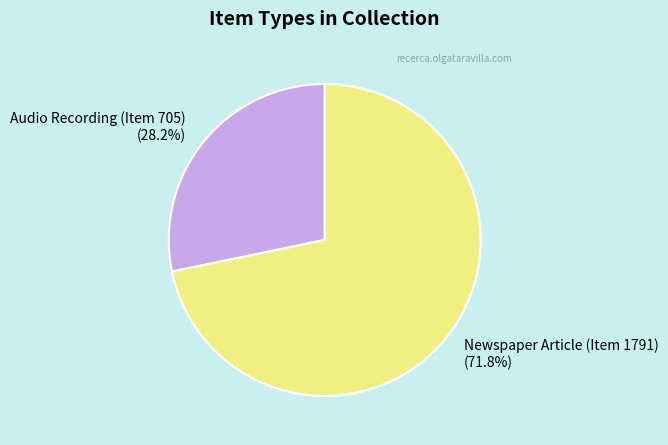

Which slice is the largest?

Newspaper Article (Item 1791)